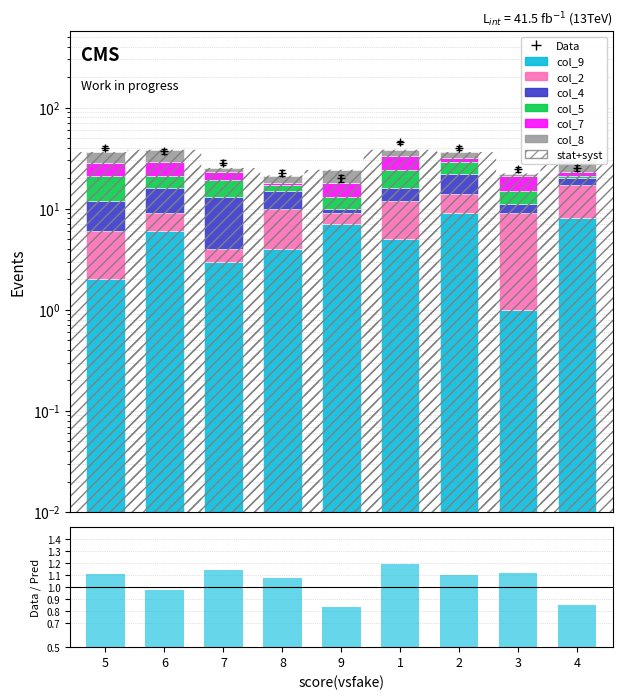

Reading right to left, what are all the values shown in this chart?

col_9: 8	1	9	5	7	4	3	6	2
col_2: 9	8	5	7	2	6	1	3	4
col_4: 3	2	8	4	1	5	9	7	6
col_5: 1	4	7	8	3	2	6	5	9
col_7: 2	6	3	9	5	1	4	8	7
col_8: 7	1	4	5	6	3	2	9	8